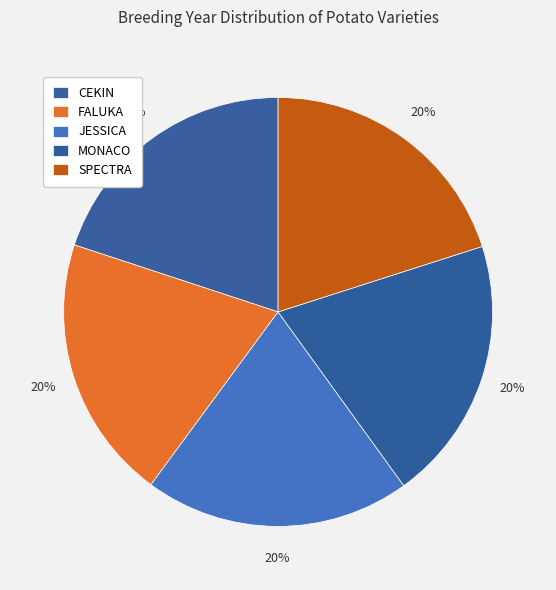

True or false: FALUKA accounts for 35% of the total.

False